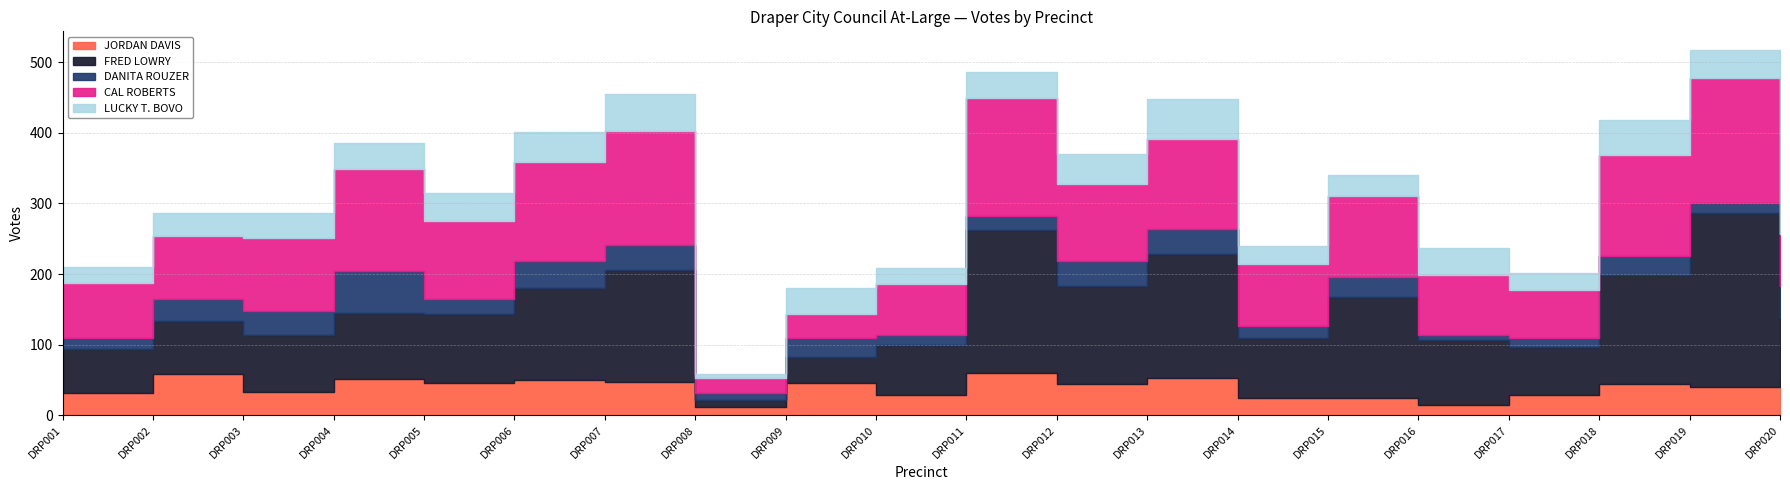

The FRED LOWRY series shows 84 at DRP006. True or false?

False